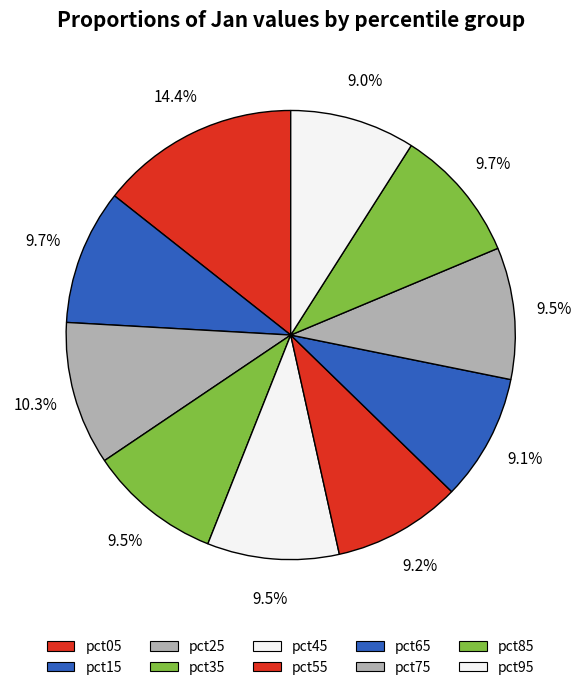

To the nearest percent, what is the difference between the pct65 and pct85 slice percentages?

1%